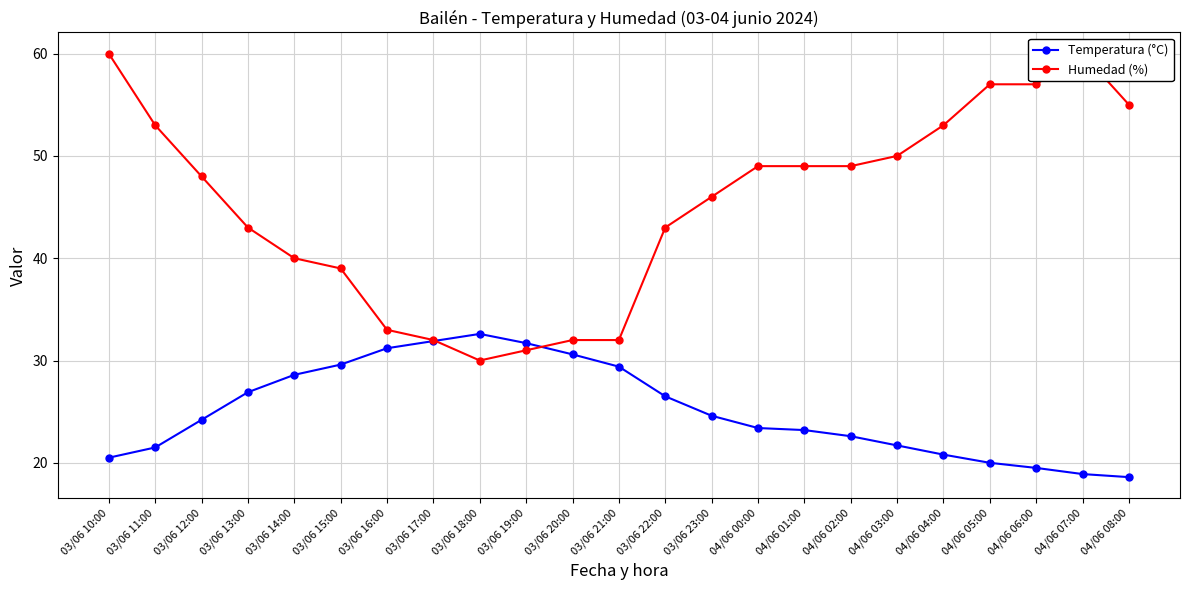

How many data points in Temperatura (°C) are less than 24?

11